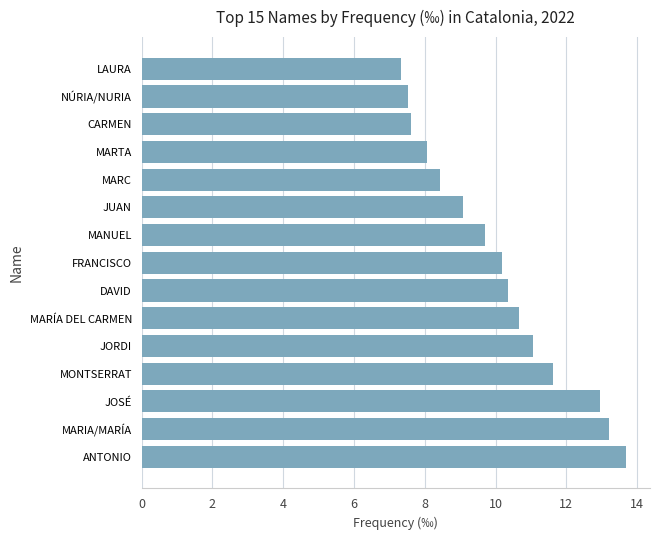

Between JOSÉ and DAVID, which is larger?

JOSÉ